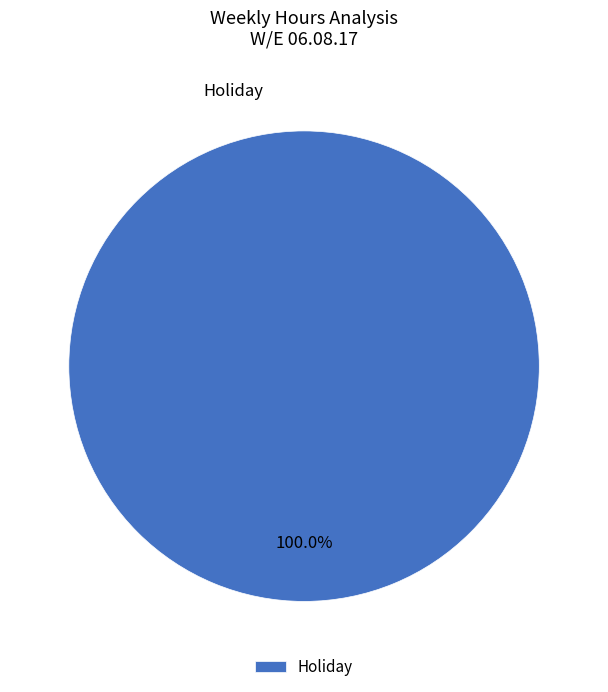

Rank the categories by value from lowest to highest.

Holiday